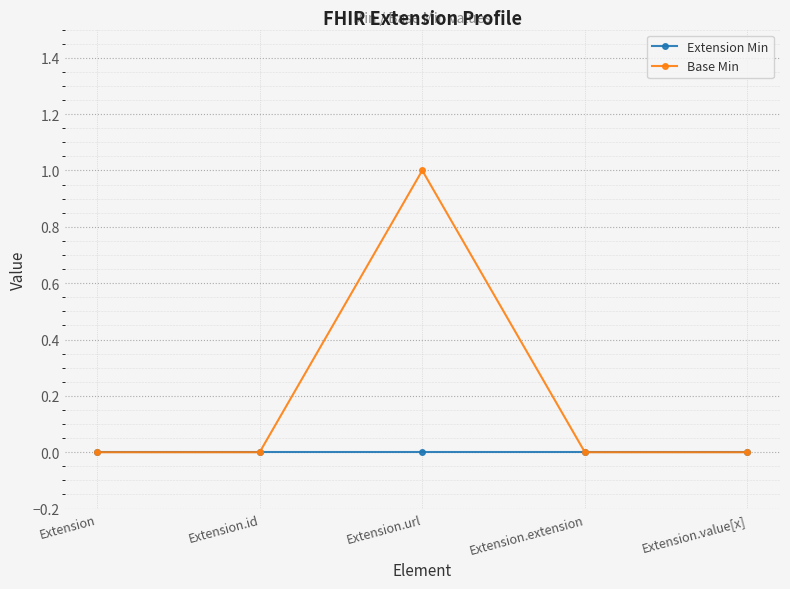

At which category is the sum across all series the highest?

Extension.url